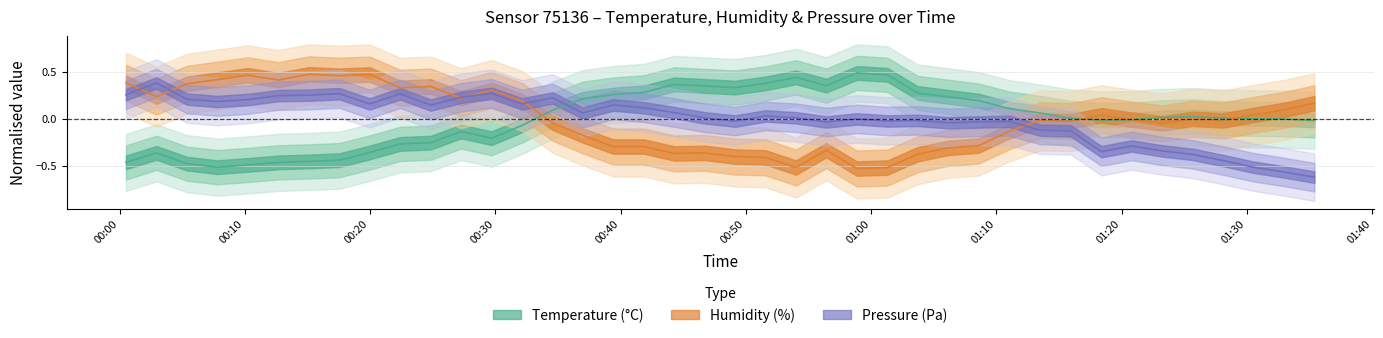

What is the difference between the second highest and second lowest values in the temperature series?

1.0